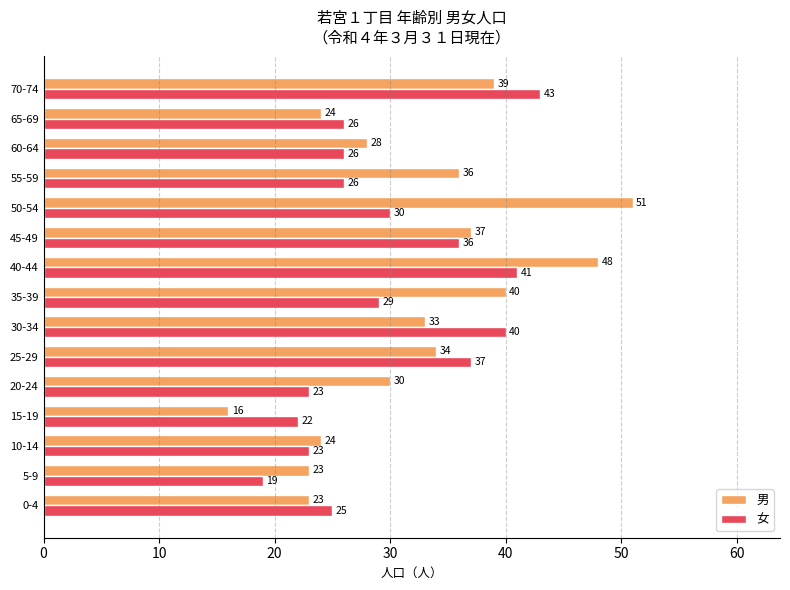

The value of 女 at 50-54 is 11. True or false?

False